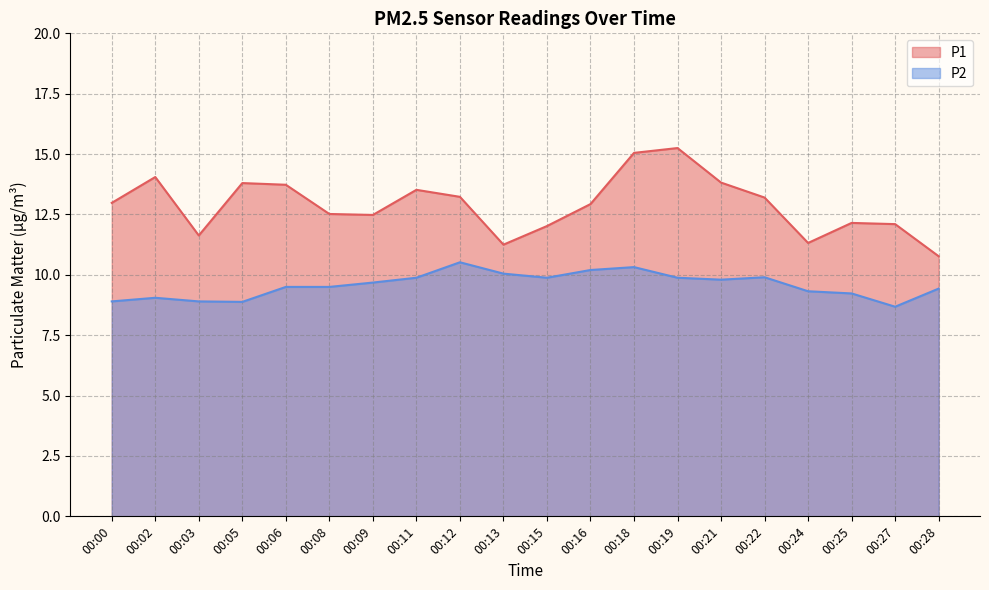

True or false: P2 and P1 intersect in this chart.

False